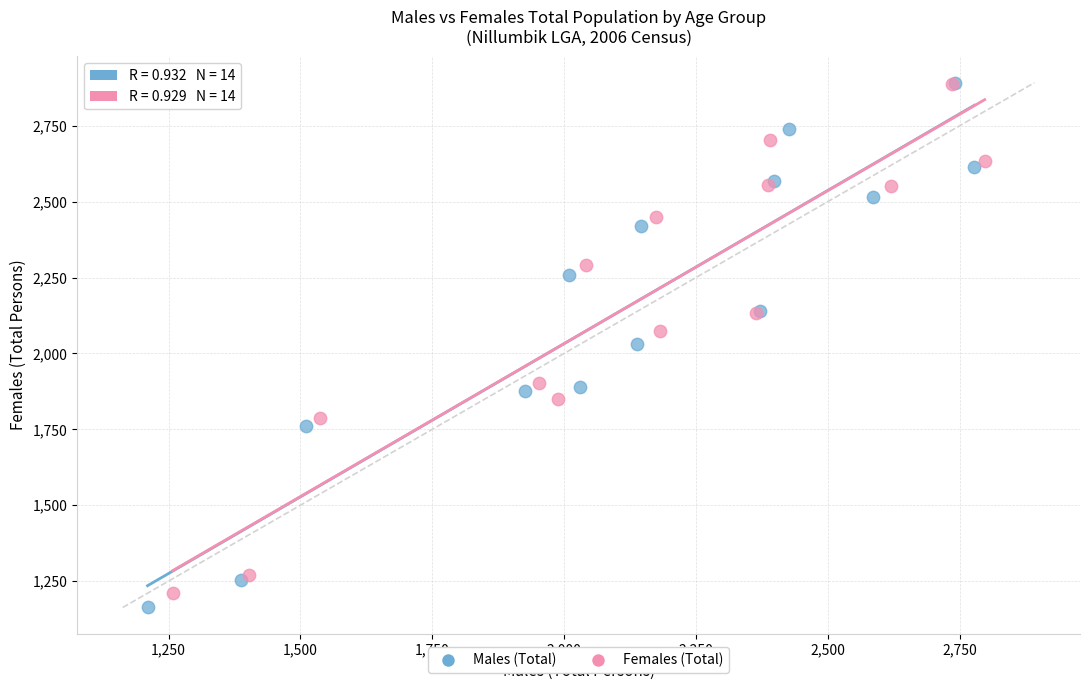

Which series contains the lowest Y value?

Males (Total)